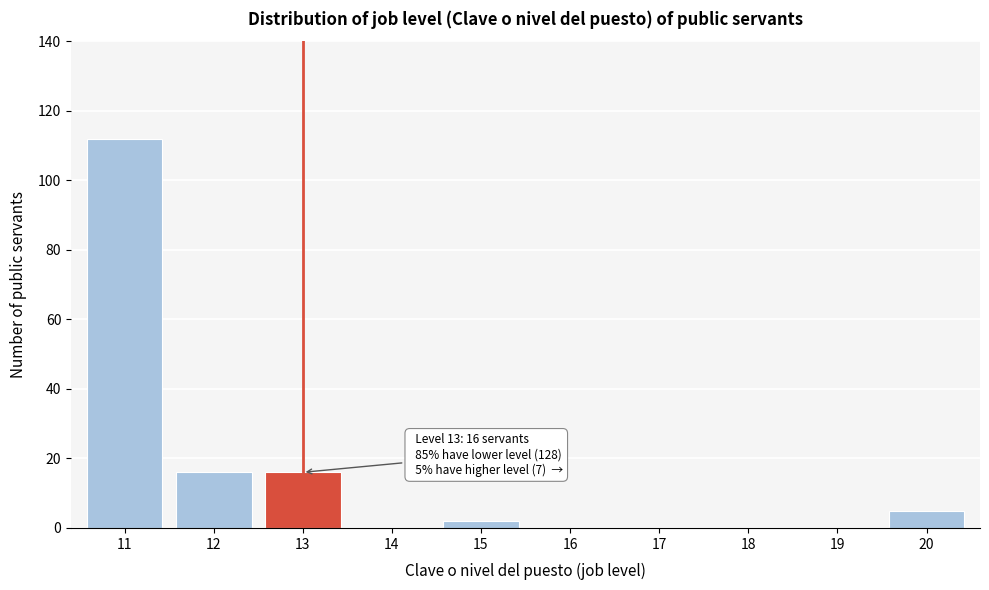

Reading left to right, list all the values displayed in this chart.

11=112	12=16	13=16	14=0	15=2	16=0	17=0	18=0	19=0	20=5